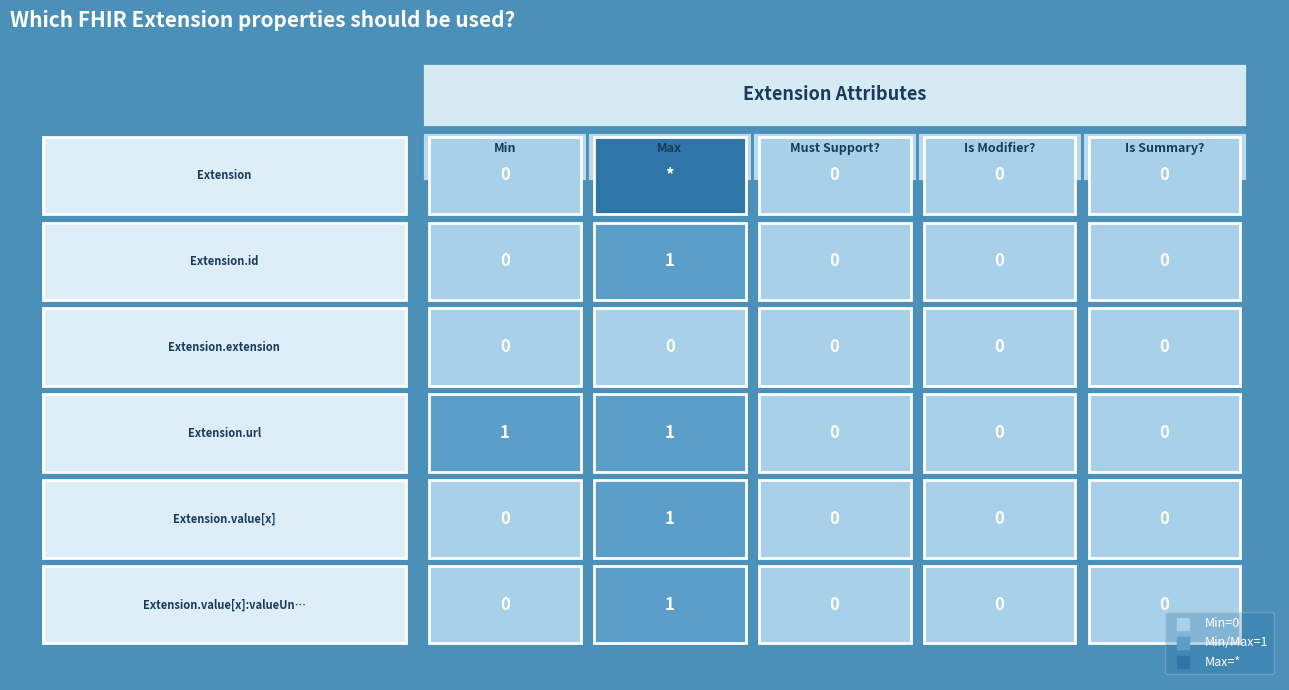

Is it true that Extension.id equals 0 at Extension.url?

True